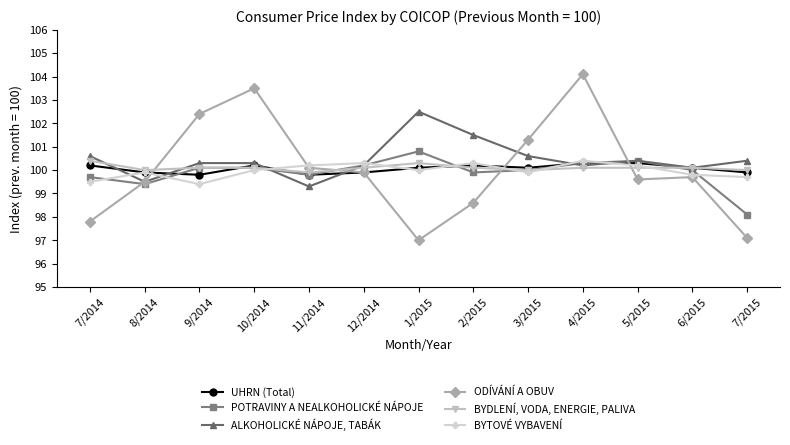

What is the sum of the UHRN (Total) values at 3/2015 and 5/2015?

200.4